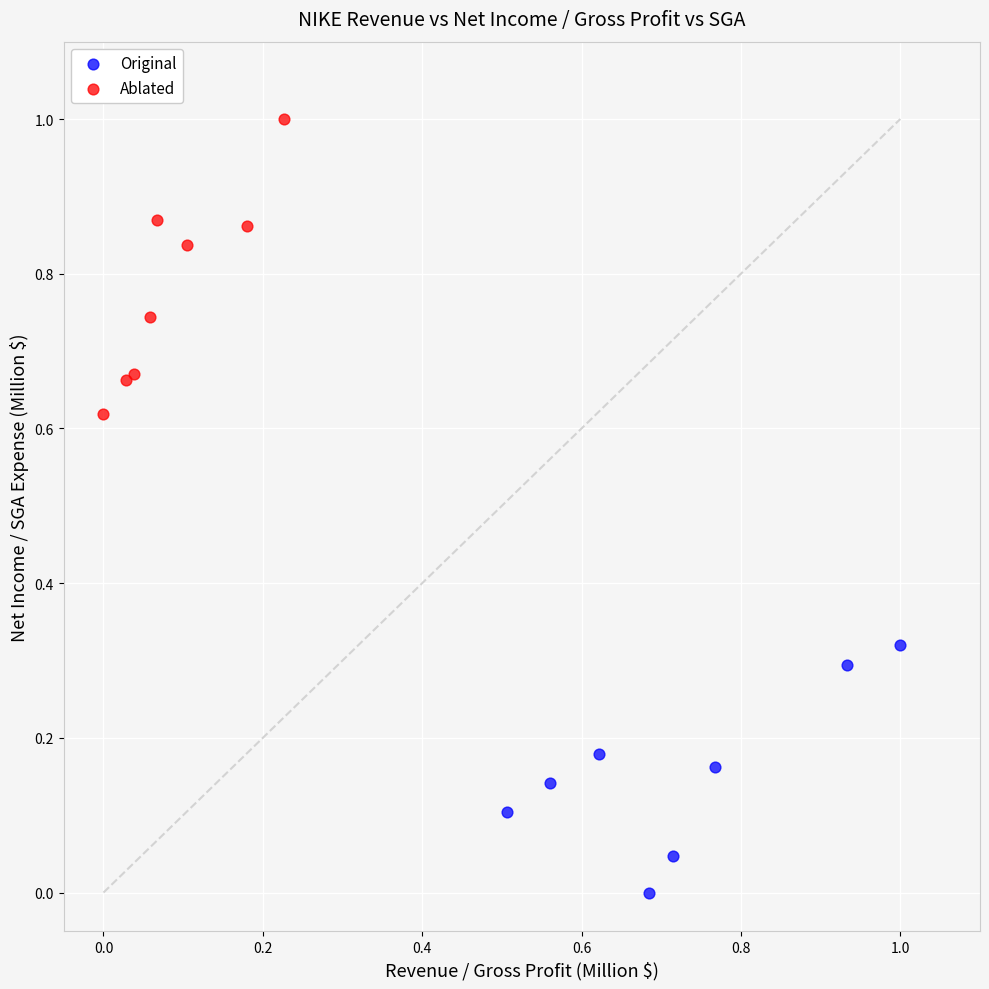

Which series contains the lowest Y value?

Original